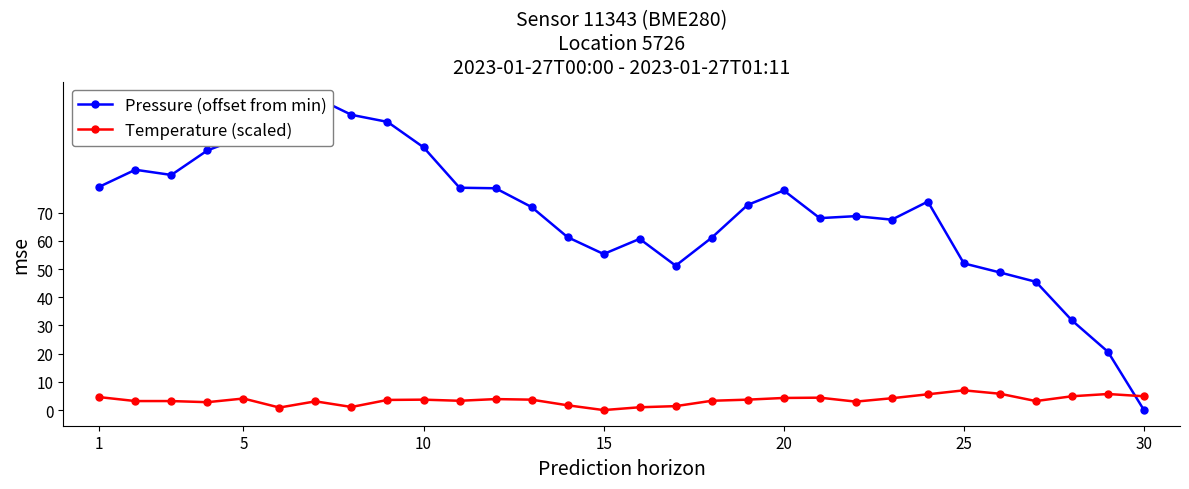

Which series has the widest spread of values?

Pressure (offset from min)